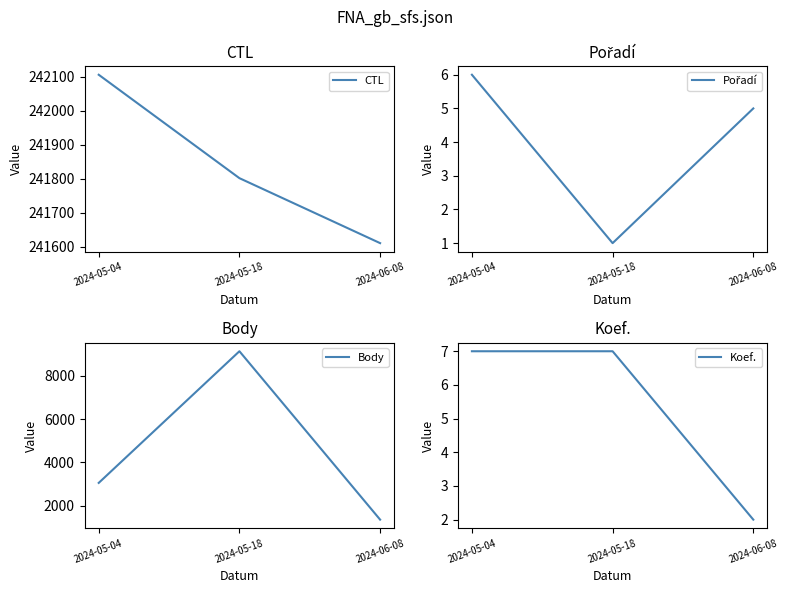

What are all the series names shown in the legend?

CTL, Pořadí, Body, Koef.